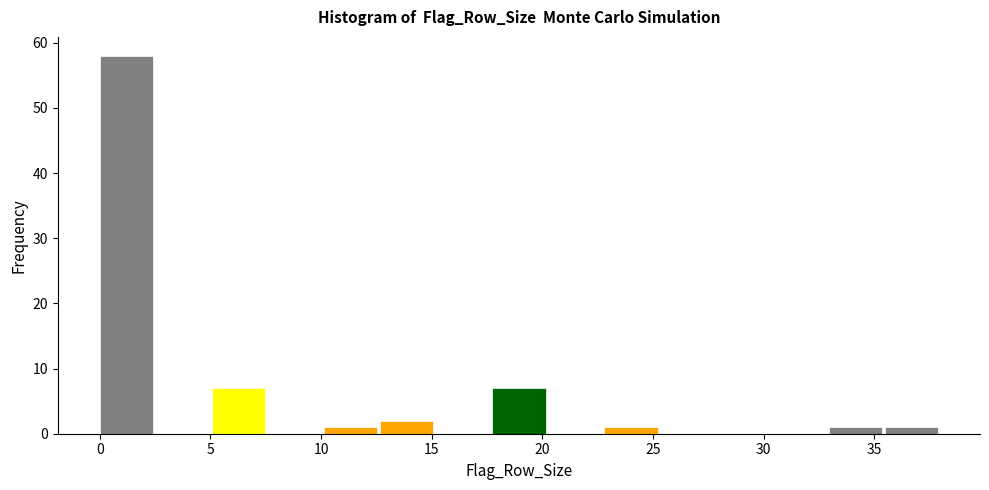

What is the height of the bar covering 17.5 to 20.5 on the x-axis? Neither the bar edges nor the heights are printed on the chart, so give them approximately, as read against the axes.

7